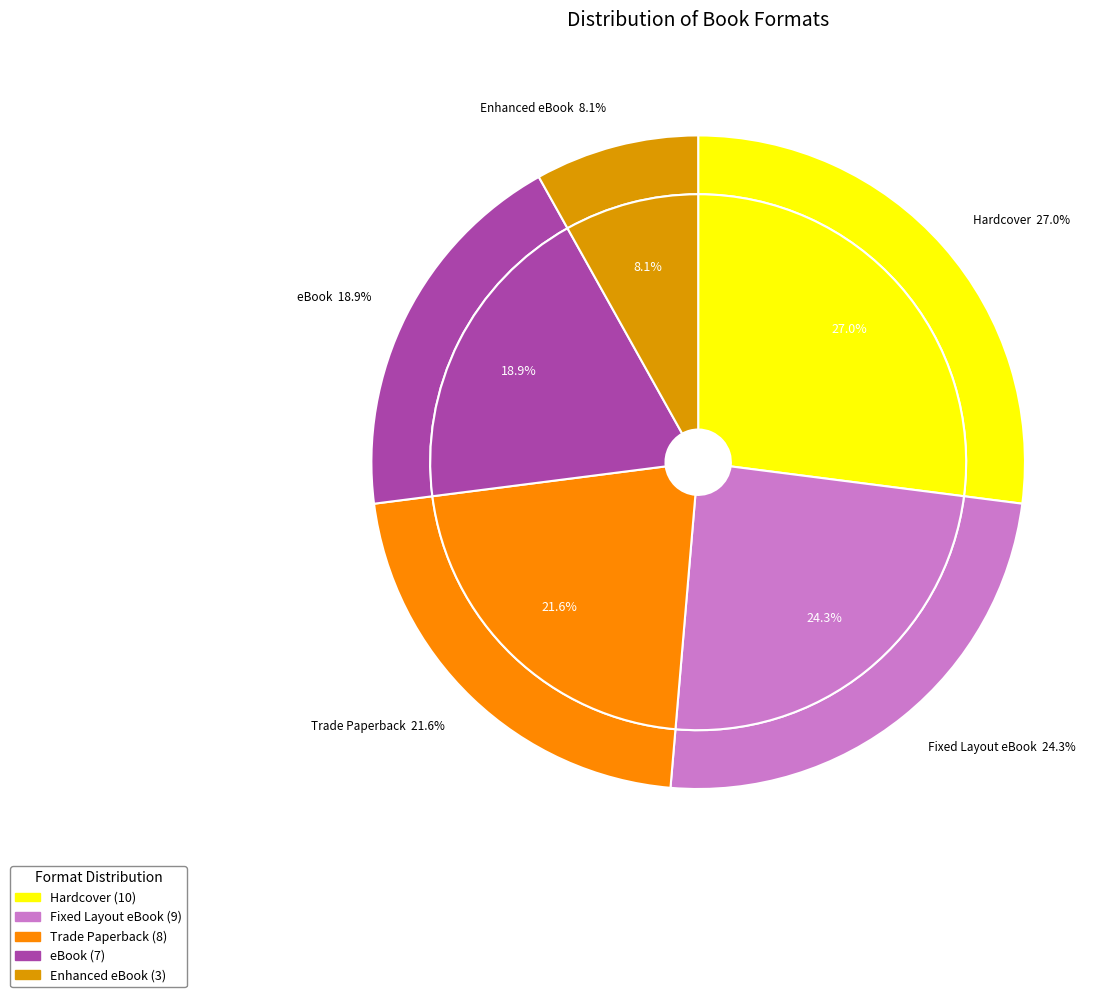

Between eBook and Trade Paperback, which is larger?

Trade Paperback